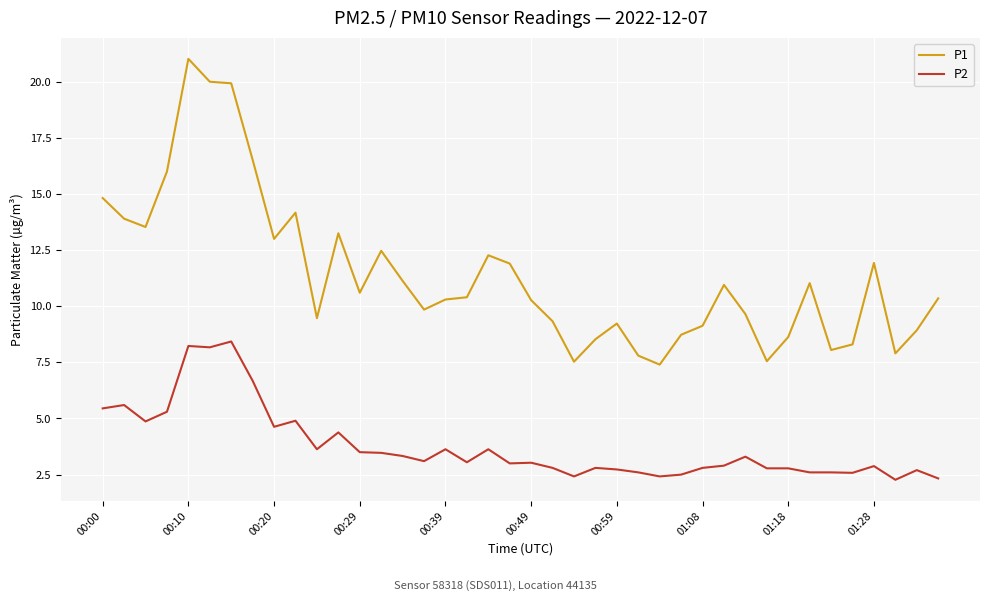

Which series has the largest range (max minus min)?

P1